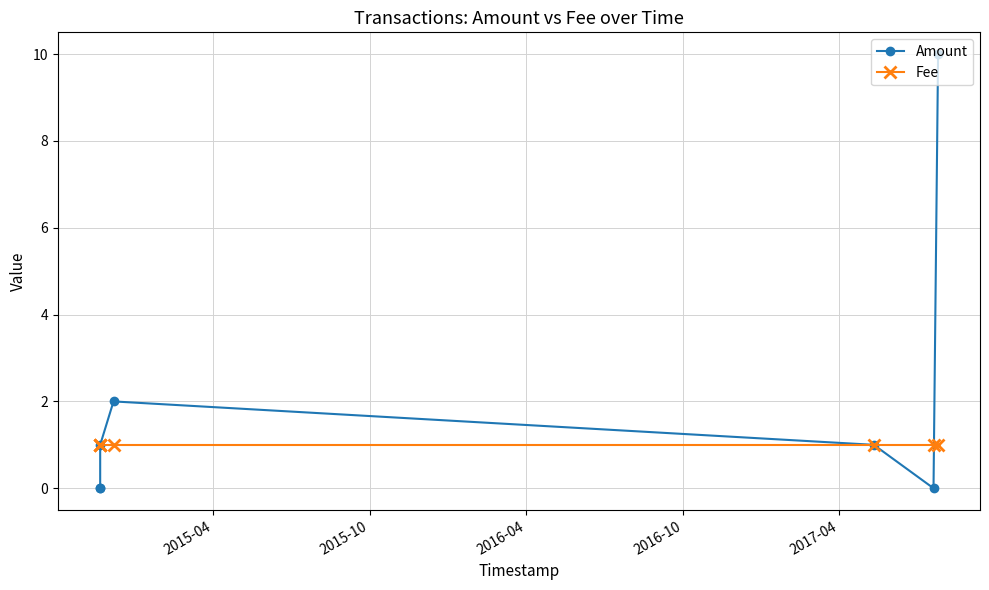

What is the greatest value displayed?

10